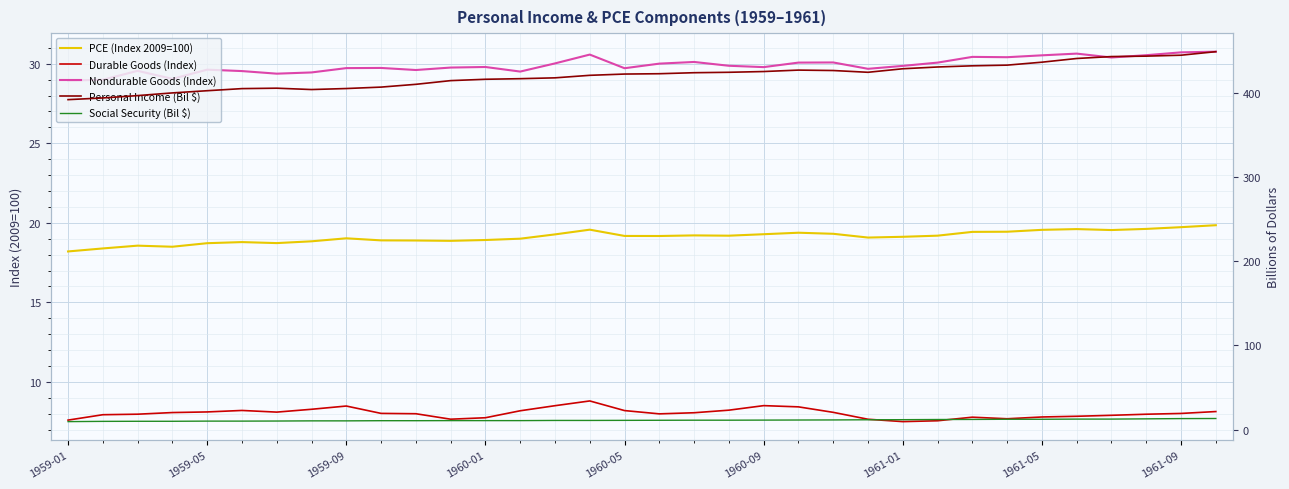

Between 11 and 15, which series saw the biggest shift?

Personal Income (Bil $)